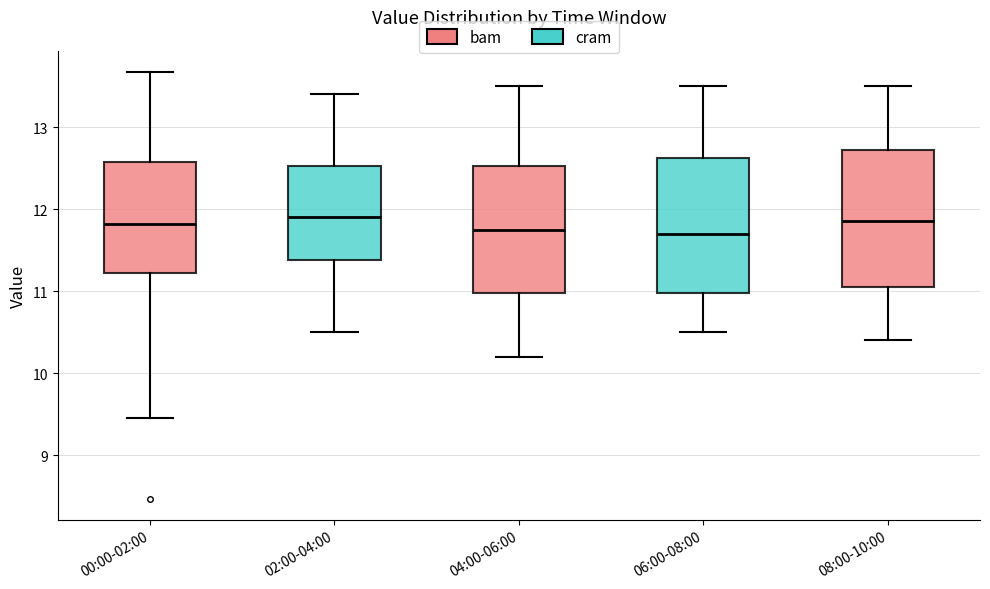

Reading left to right, transcribe this box plot: for each box, give where its median line is, the range the box spans, and where its two whiskers end, as read against the y-axis. The values are not printed on the chart, so give them approximately, as read against the axis.

00:00-02:00: median 11.8, box 11.2 to 12.6, whiskers 9.5 to 13.7
02:00-04:00: median 11.9, box 11.4 to 12.5, whiskers 10.5 to 13.4
04:00-06:00: median 11.8, box 11.0 to 12.5, whiskers 10.2 to 13.5
06:00-08:00: median 11.7, box 11.0 to 12.6, whiskers 10.5 to 13.5
08:00-10:00: median 11.9, box 11.1 to 12.7, whiskers 10.4 to 13.5